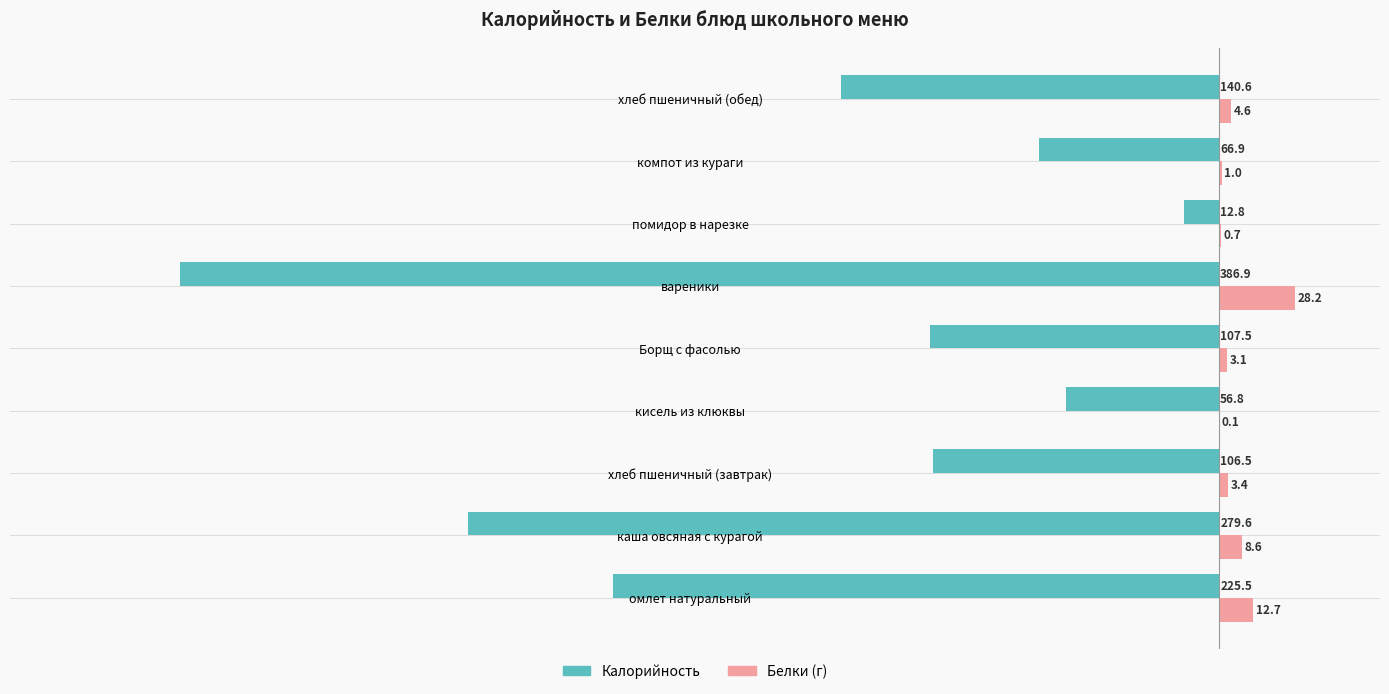

How many series are shown in this chart?

2